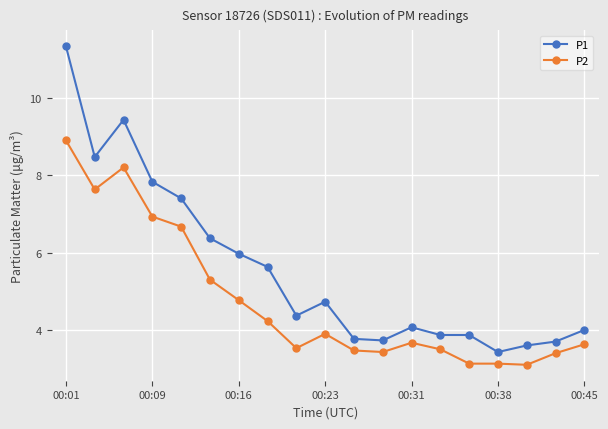

Which series has the largest range (max minus min)?

P1